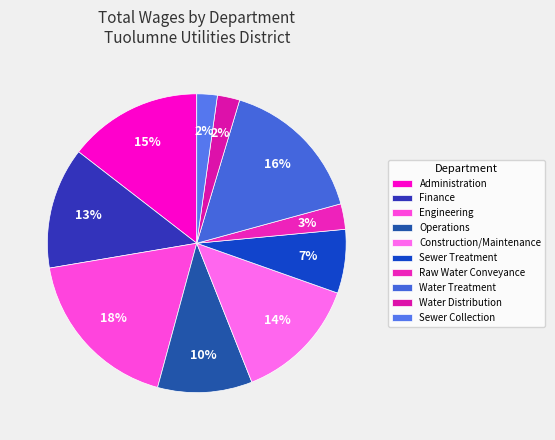

Count the number of slices in the pie.

10